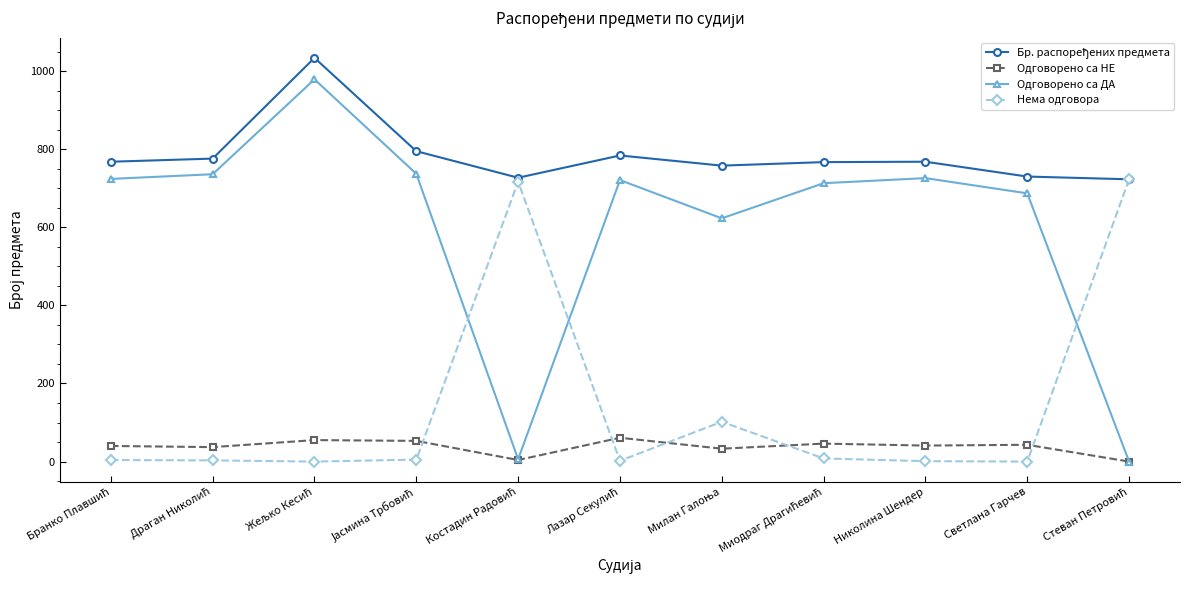

What is the label of the 3rd point from the right?

Николина Шендер